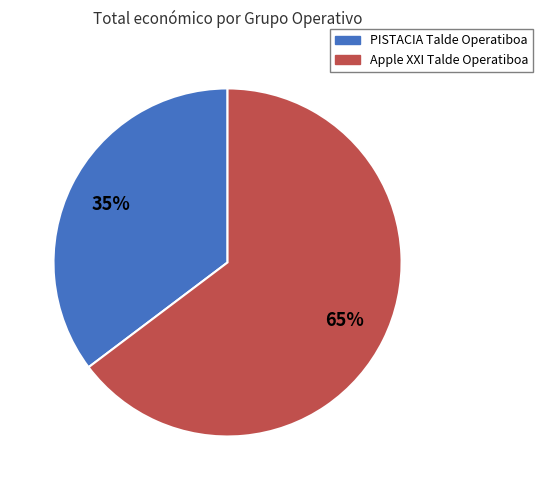

How many slices are in this pie chart?

2